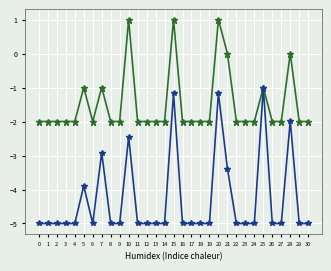

What is the total value across all series at 11?

-7.0